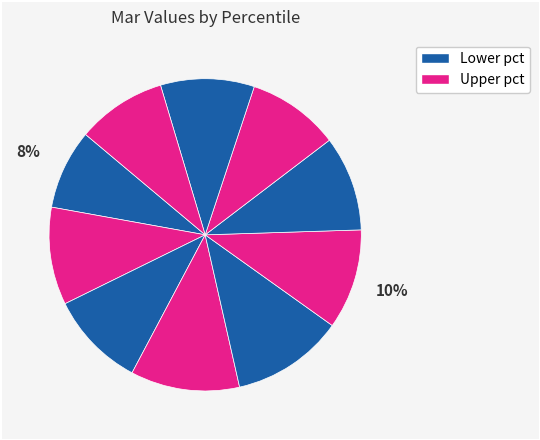

How many slices are in this pie chart?

10